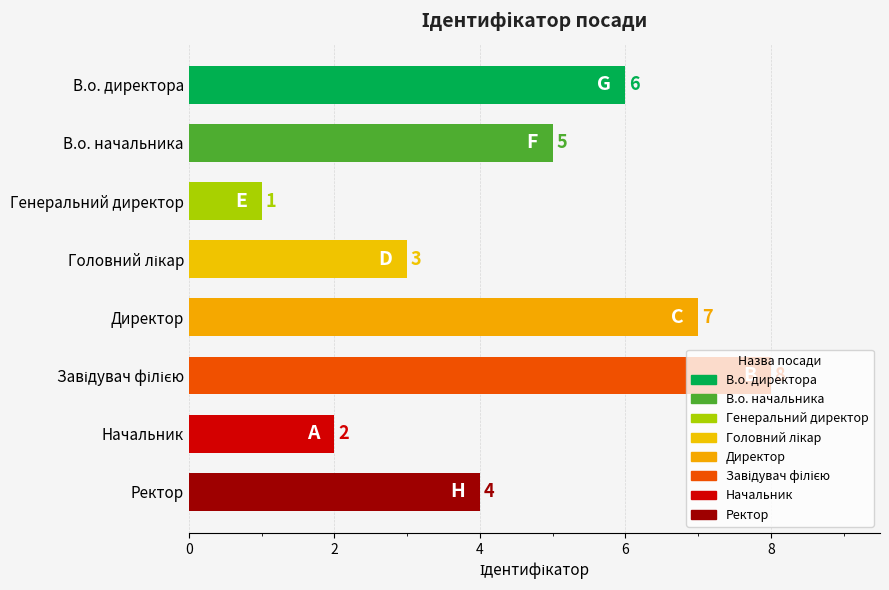

Is it true that the value at В.о. начальника is 9?

False